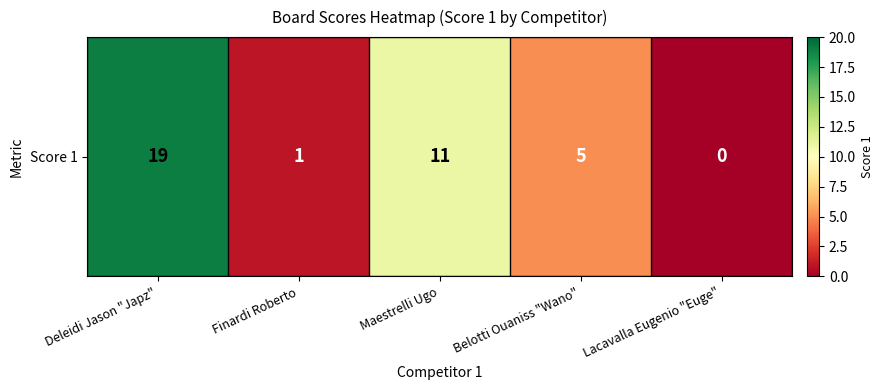

At which category does the chart reach its minimum across all series?

Lacavalla Eugenio "Euge"